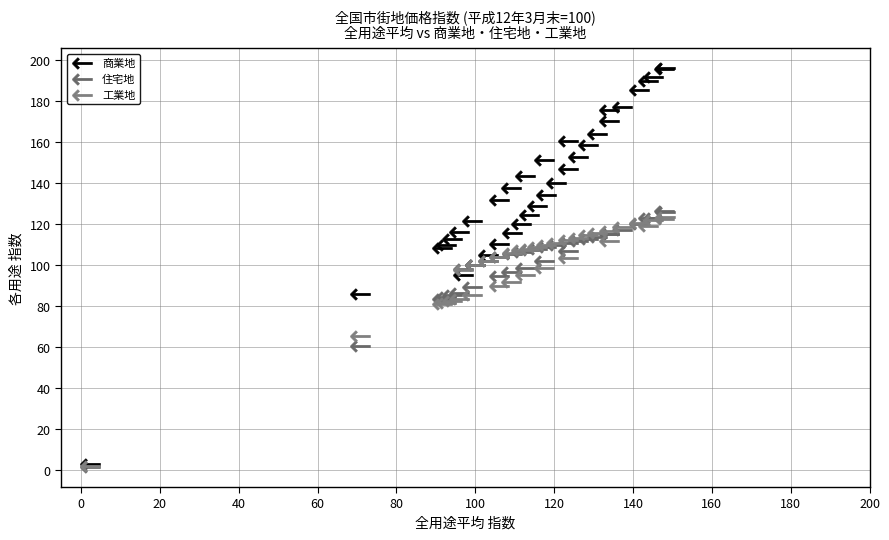

Which series contains the highest Y value?

商業地